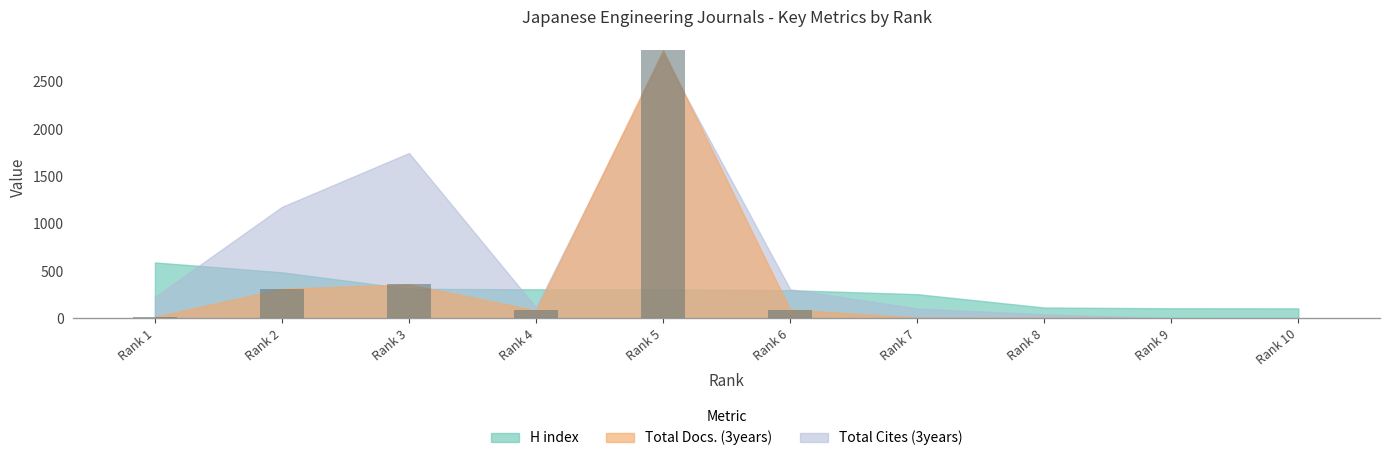

At which label is the value closest to 1416?

Rank 3